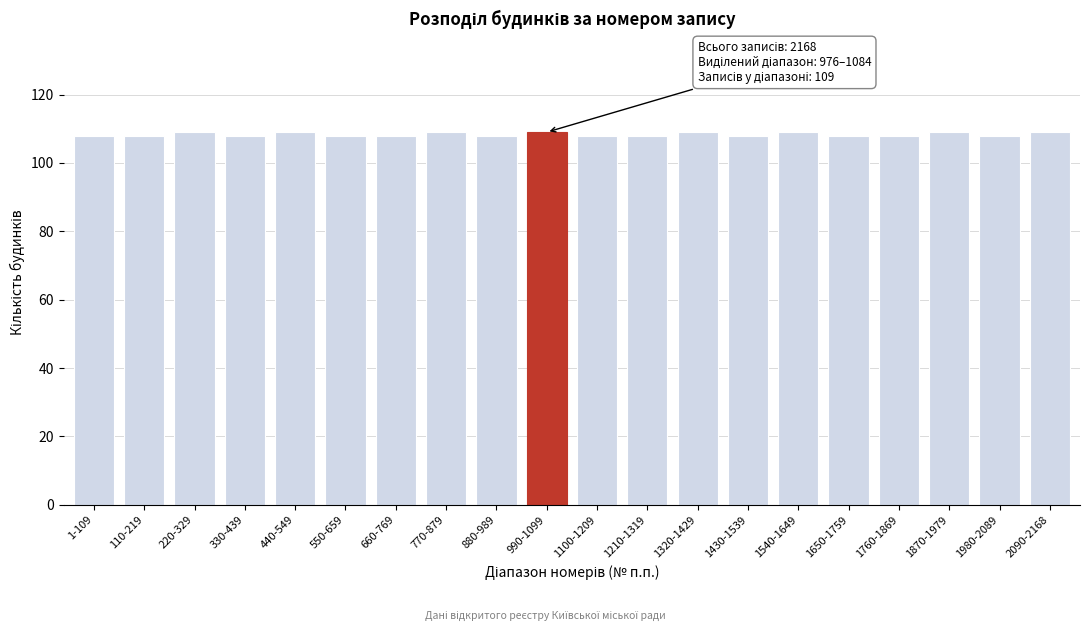

Reading left to right, what are all the values shown in this chart?

108	108	109	108	109	108	108	109	108	109	108	108	109	108	109	108	108	109	108	109